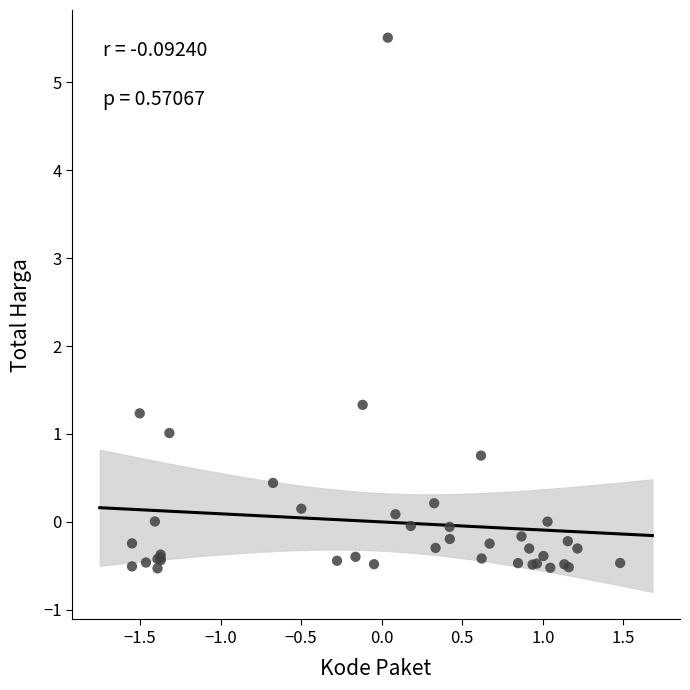

What Y value in the scatter plot is closest to 2?

1.3